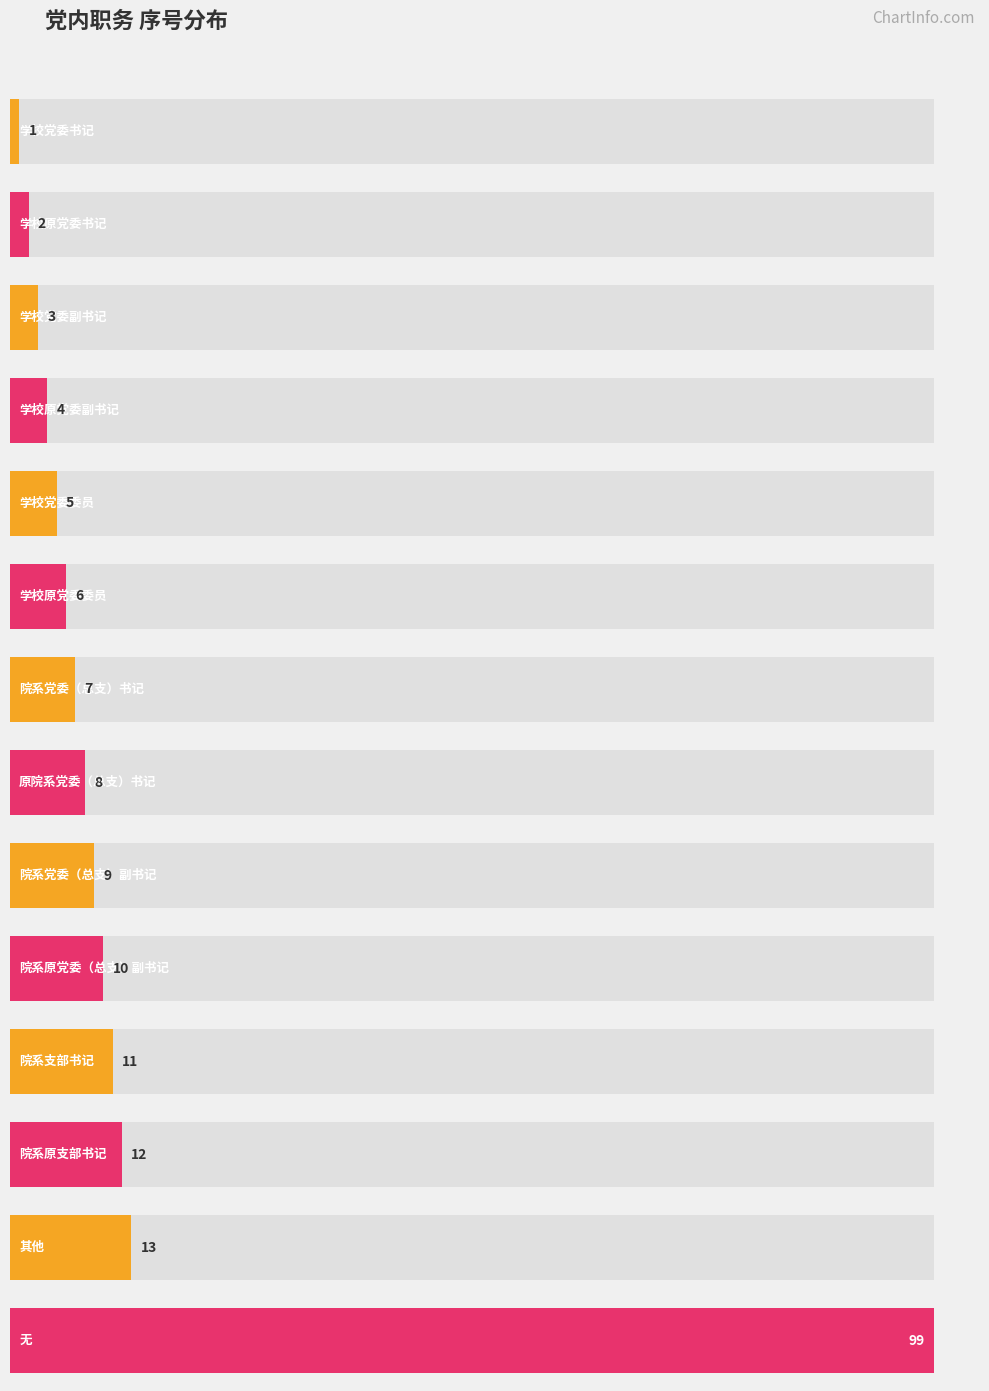

How many data points does each series have?

14